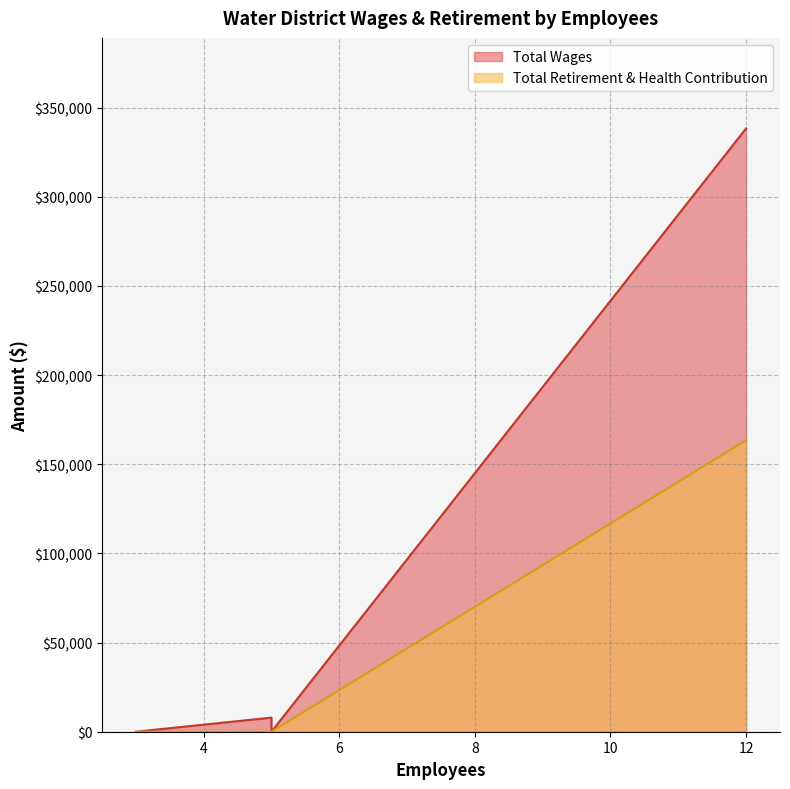

True or false: Total Wages and Total Retirement & Health Contribution cross at least once.

False